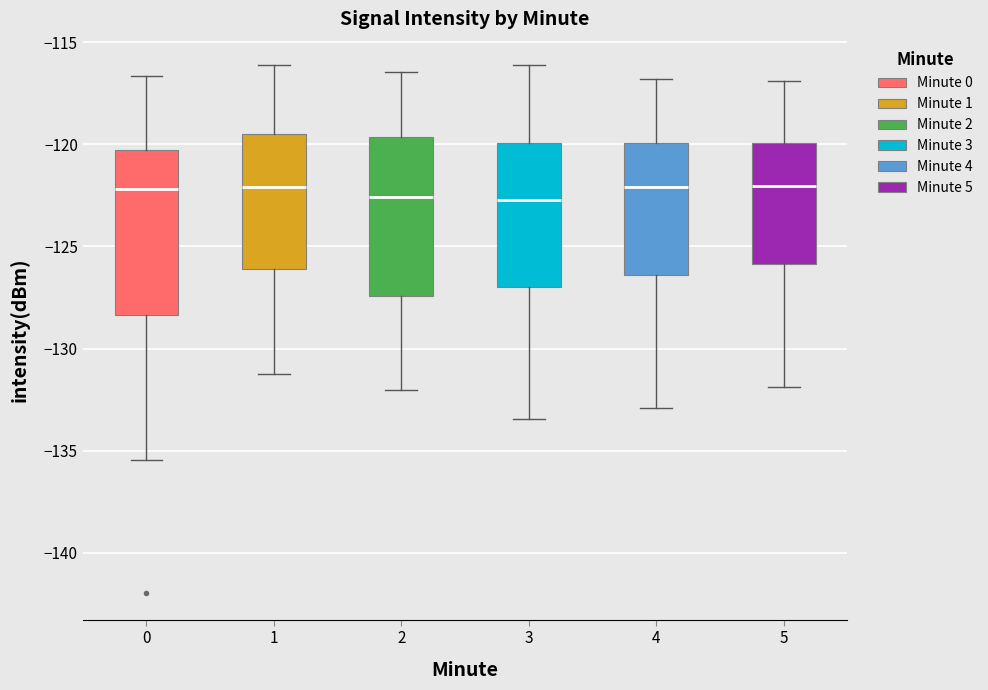

Reading left to right, transcribe this box plot: for each box, give where its median line is, the range the box spans, and where its two whiskers end, as read against the y-axis. The values are not printed on the chart, so give them approximately, as read against the axis.

0: median -122.0, box -128.5 to -120.5, whiskers -135.5 to -116.5
1: median -122.0, box -126.0 to -119.5, whiskers -131.0 to -116.0
2: median -122.5, box -127.5 to -119.5, whiskers -132.0 to -116.5
3: median -122.5, box -127.0 to -120.0, whiskers -133.5 to -116.0
4: median -122.0, box -126.5 to -120.0, whiskers -133.0 to -117.0
5: median -122.0, box -126.0 to -120.0, whiskers -132.0 to -117.0